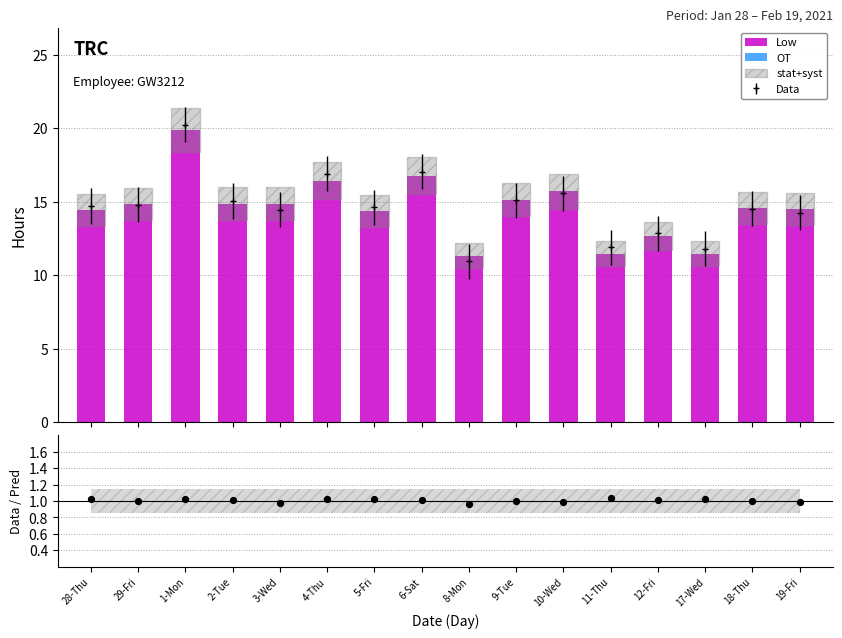

Which series has the largest total across all categories?

Low